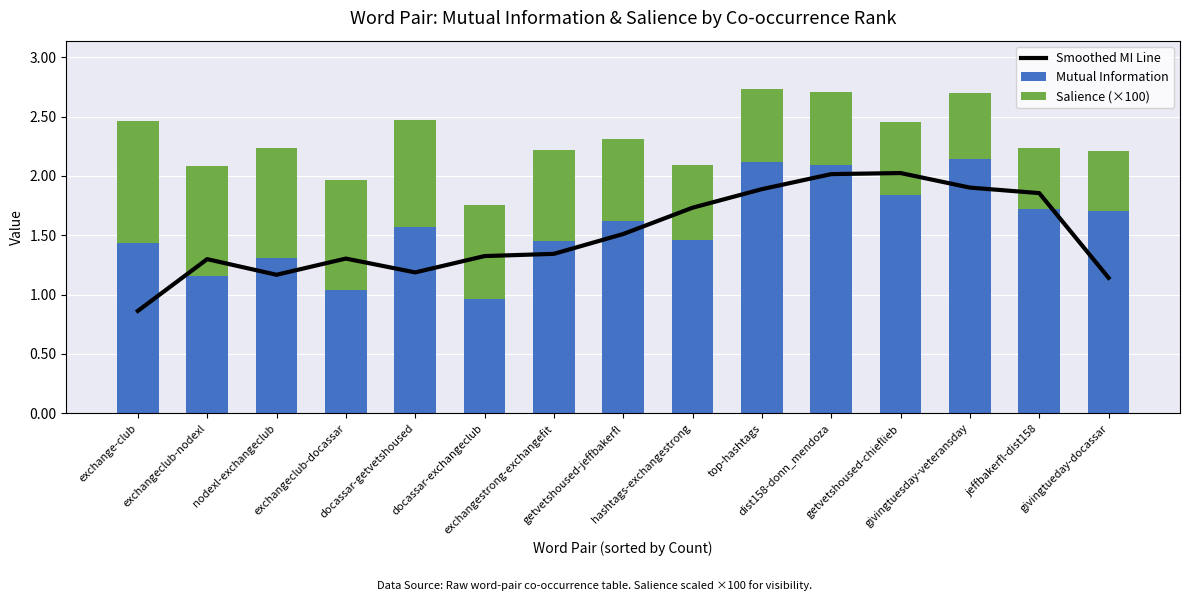

How many groups of bars are there?

15